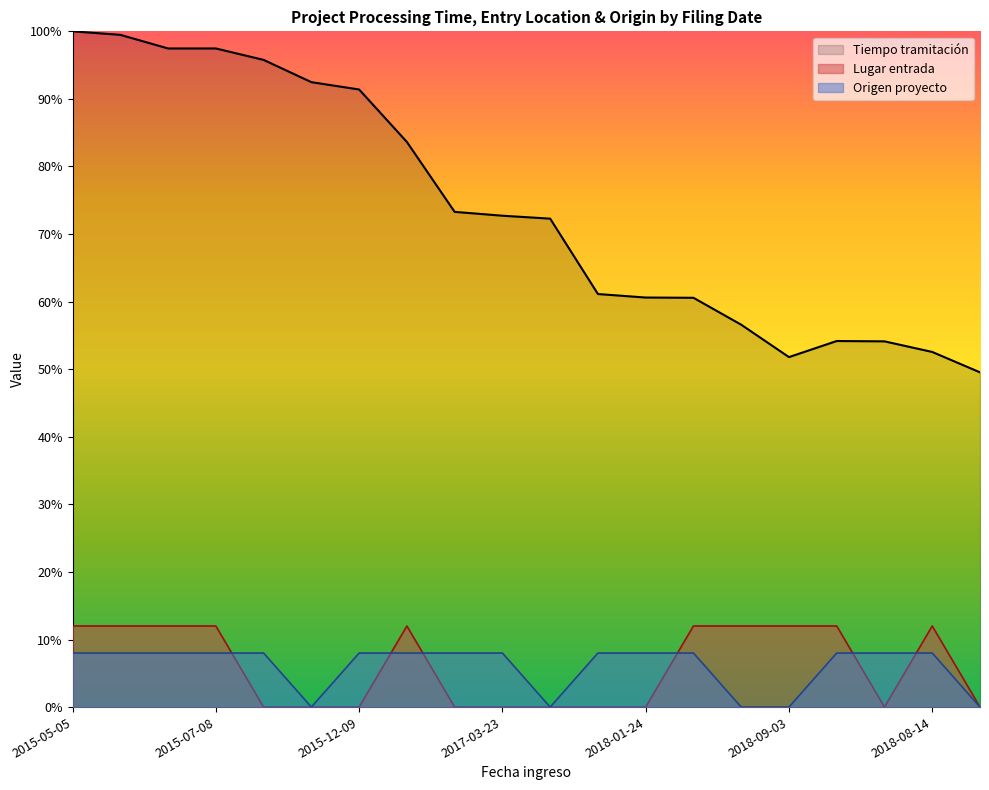

True or false: Tiempo tramitación and Lugar entrada intersect in this chart.

False